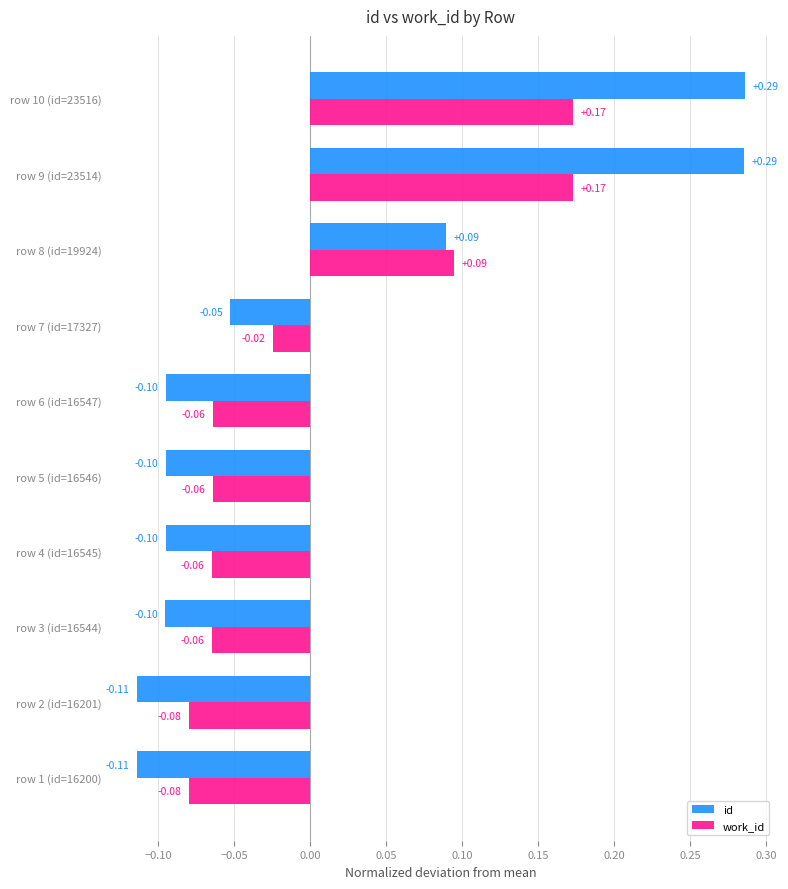

What is the difference between the maximum and second lowest values in the id series?

0.4